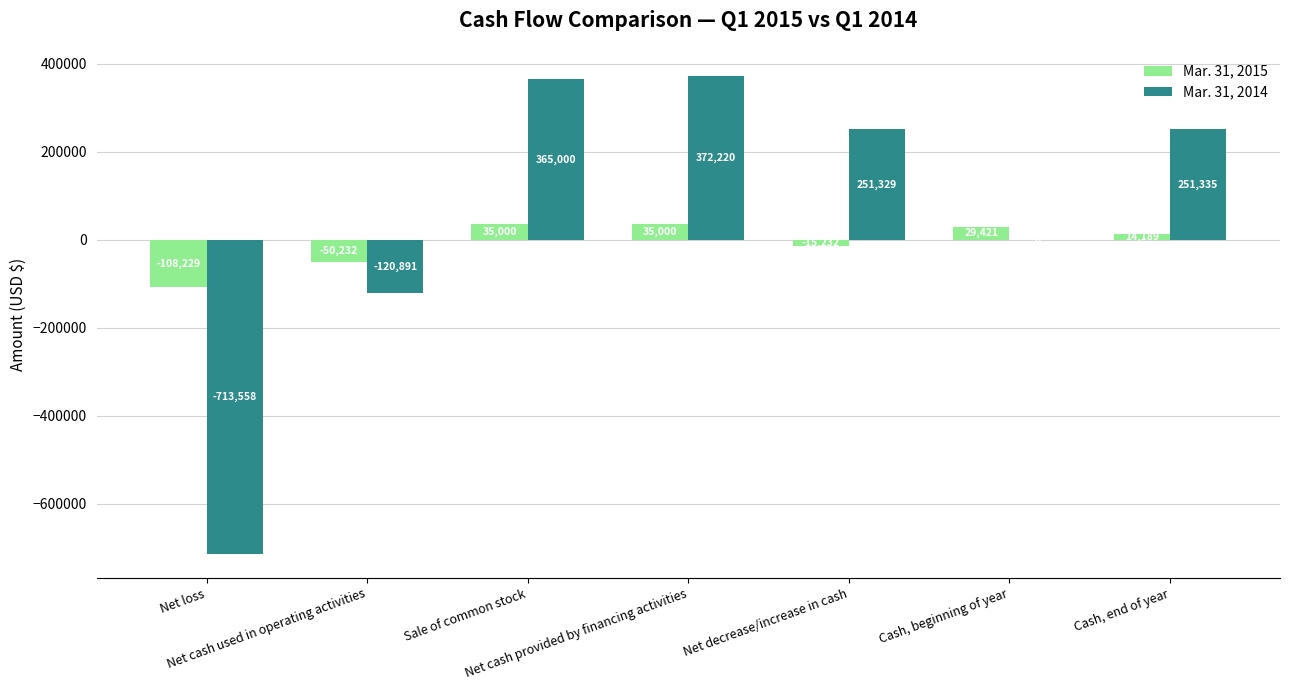

Which series has the largest total across all categories?

Mar. 31, 2014